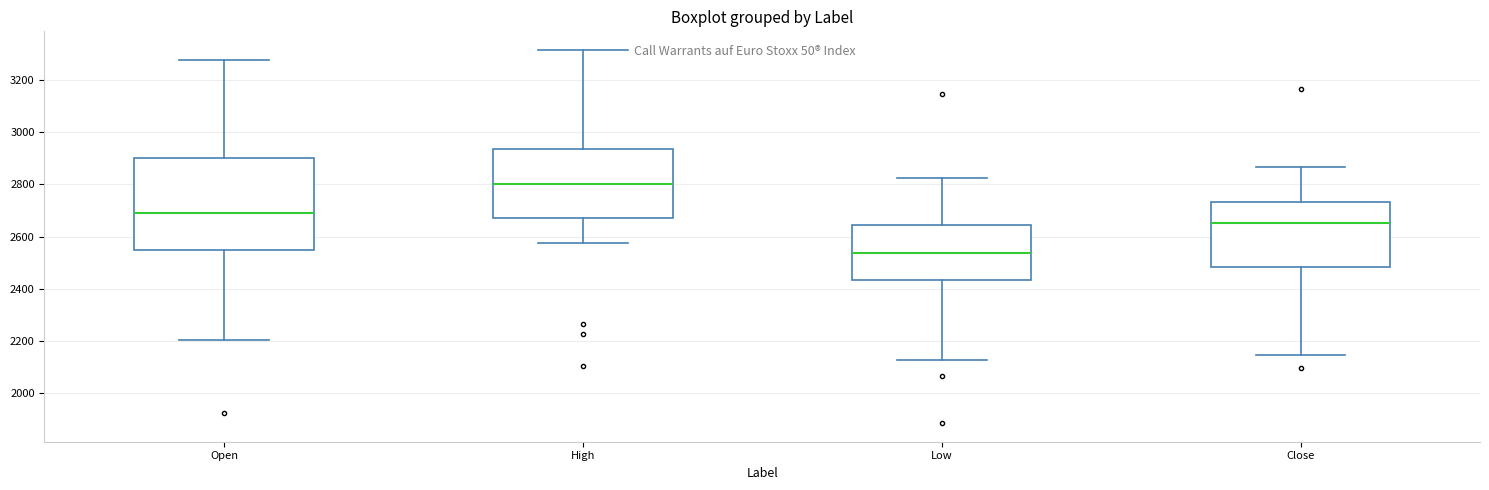

Reading left to right, transcribe this box plot: for each box, give where its median line is, the range the box spans, and where its two whiskers end, as read against the y-axis. The values are not printed on the chart, so give them approximately, as read against the axis.

Open: median 2700, box 2560 to 2900, whiskers 2200 to 3280
High: median 2800, box 2680 to 2940, whiskers 2580 to 3320
Low: median 2540, box 2440 to 2640, whiskers 2120 to 2820
Close: median 2660, box 2480 to 2740, whiskers 2140 to 2860